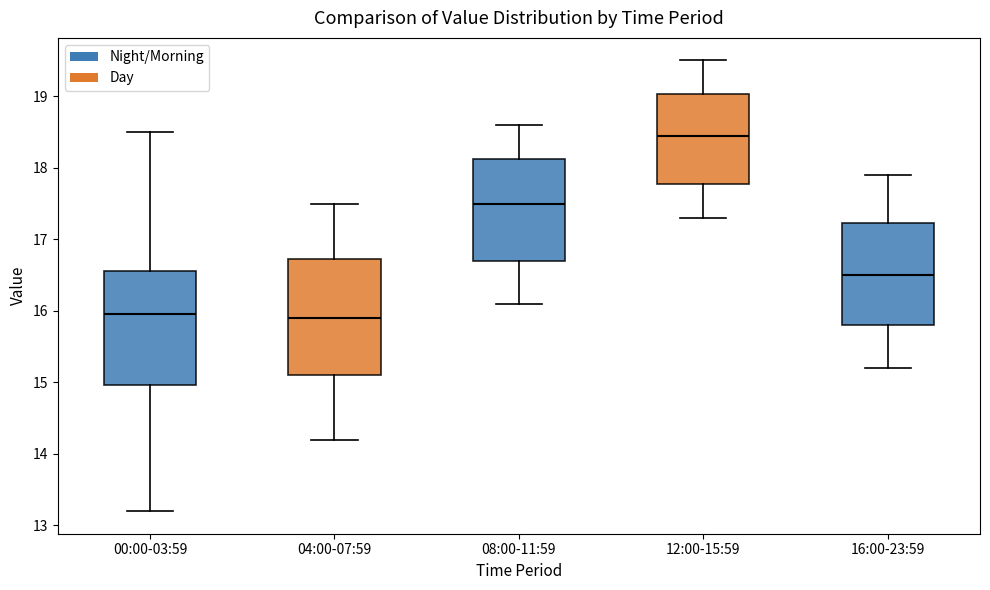

Where is the upper edge of the box for 00:00-03:59 on the y-axis? The values are not printed on the chart, so give them approximately, as read against the axis.

16.6